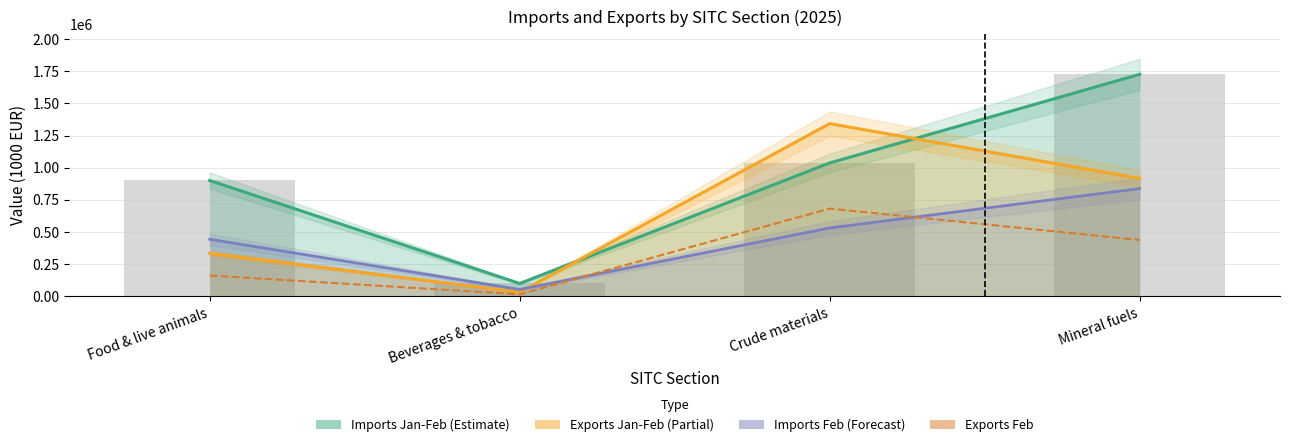

What is the label of the 3rd bar from the right?

Beverages & tobacco